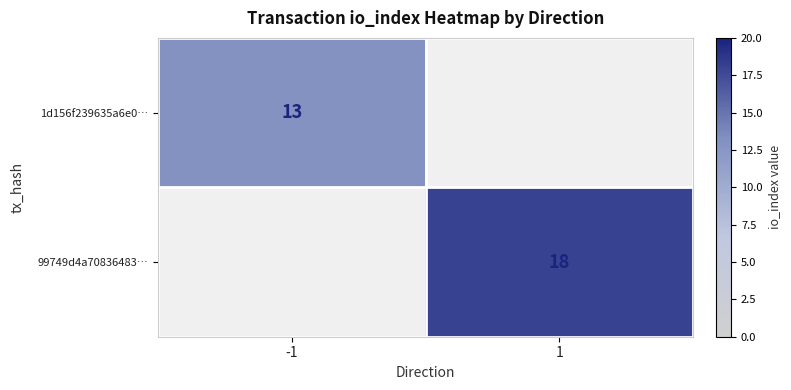

Which label corresponds to the smallest value in the chart?

-1